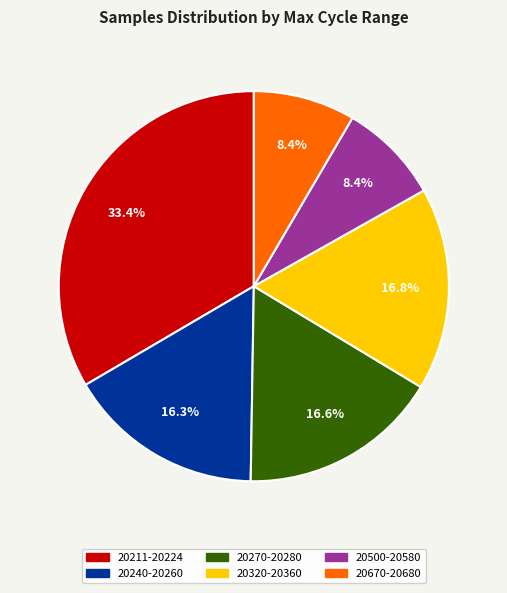

How much of the chart is everything except 20240-20260?

83.7%